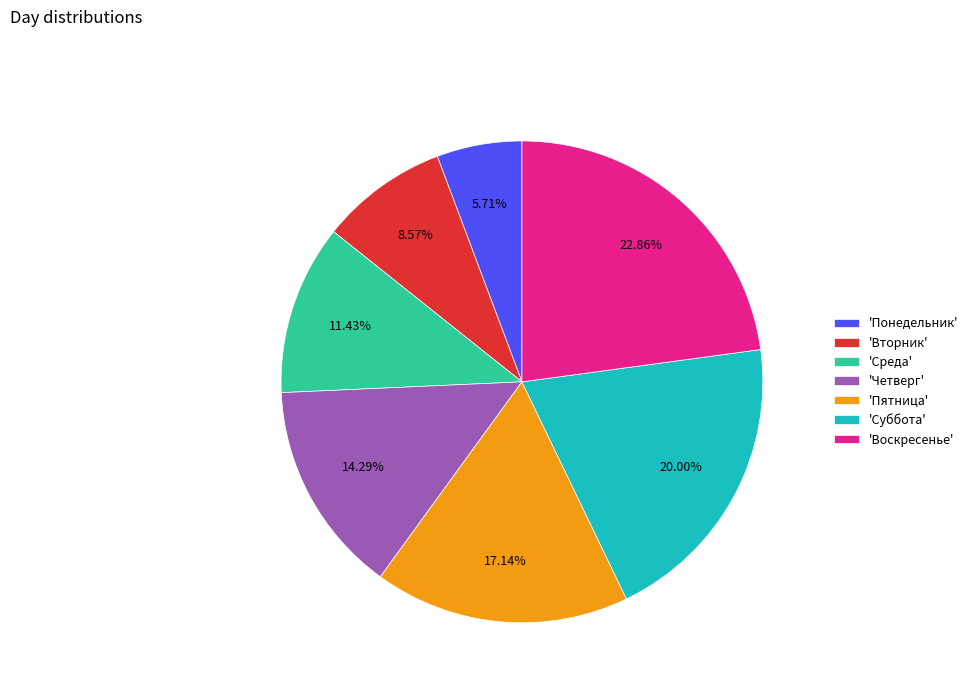

Count the number of slices in the pie.

7